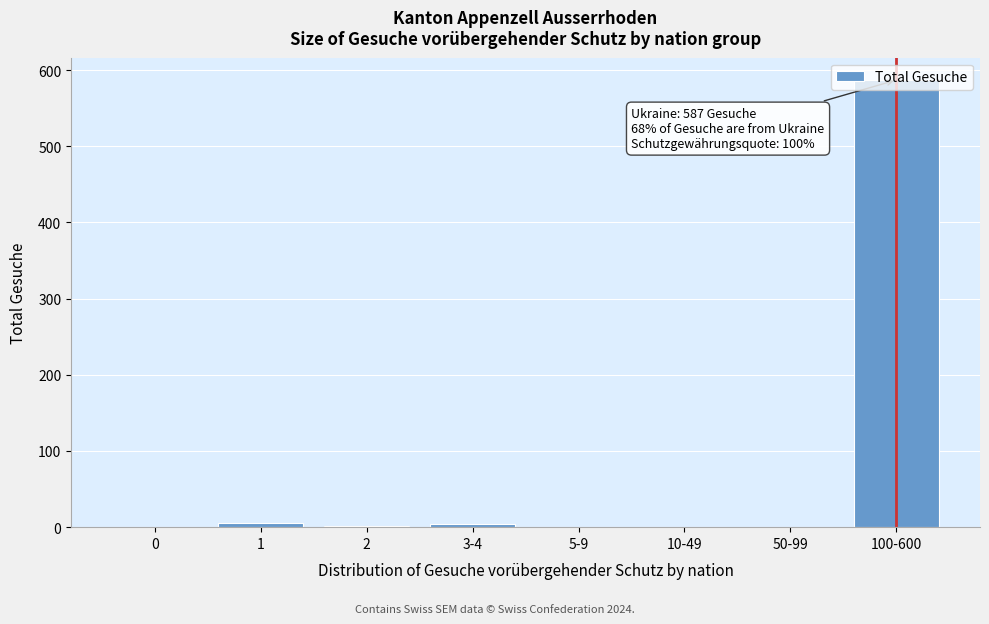

Is it true that the value at 100-600 is 1014?

False